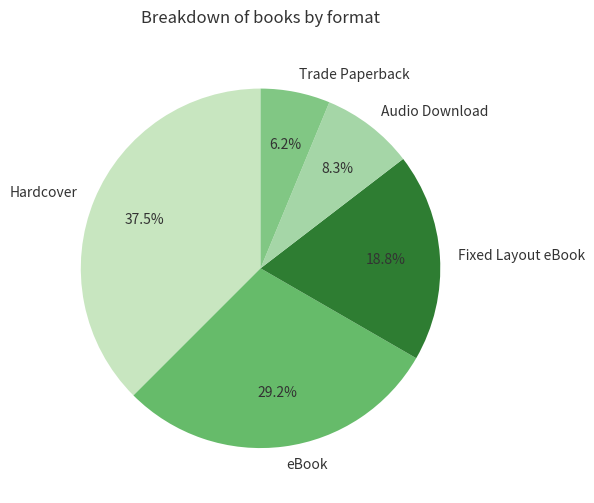

What is the smallest slice in the pie chart?

Trade Paperback